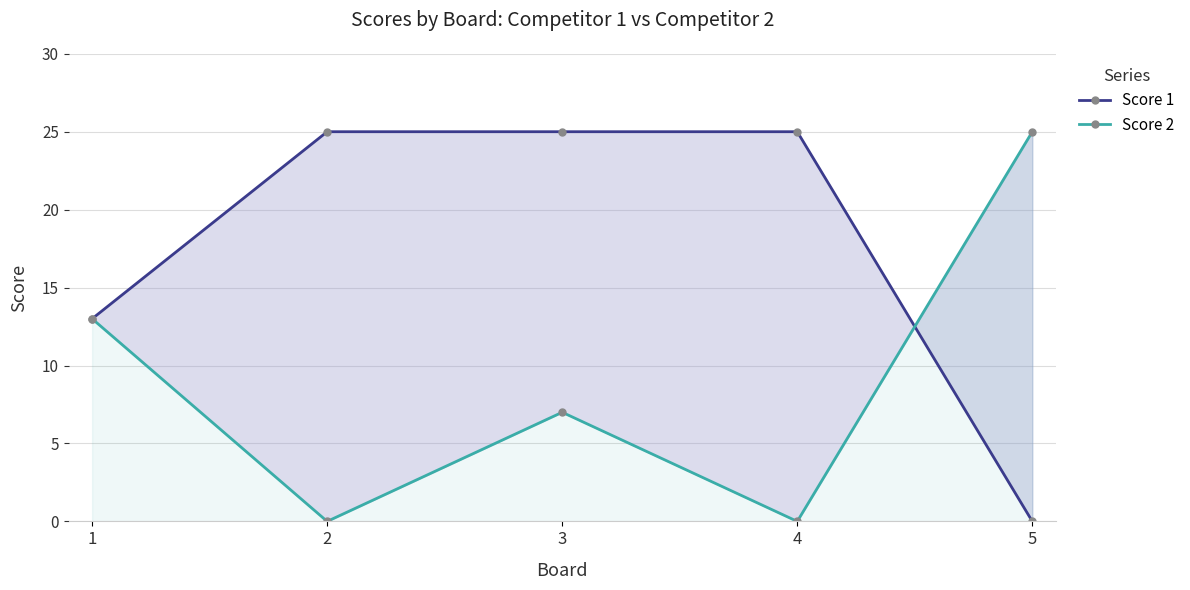

The value of Score 2 at 1 is 13. True or false?

True